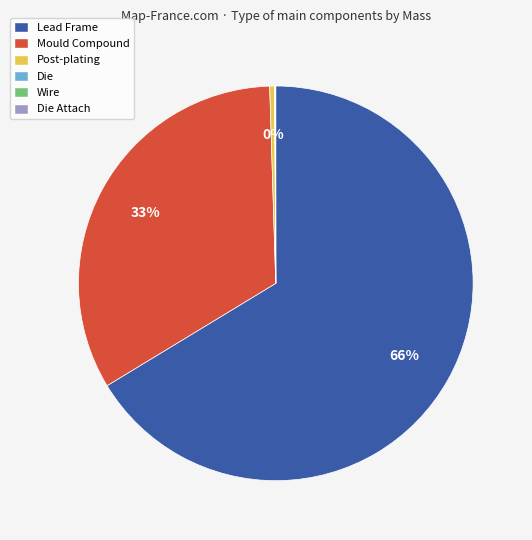

To the nearest percent, what is the average slice percentage?

17%